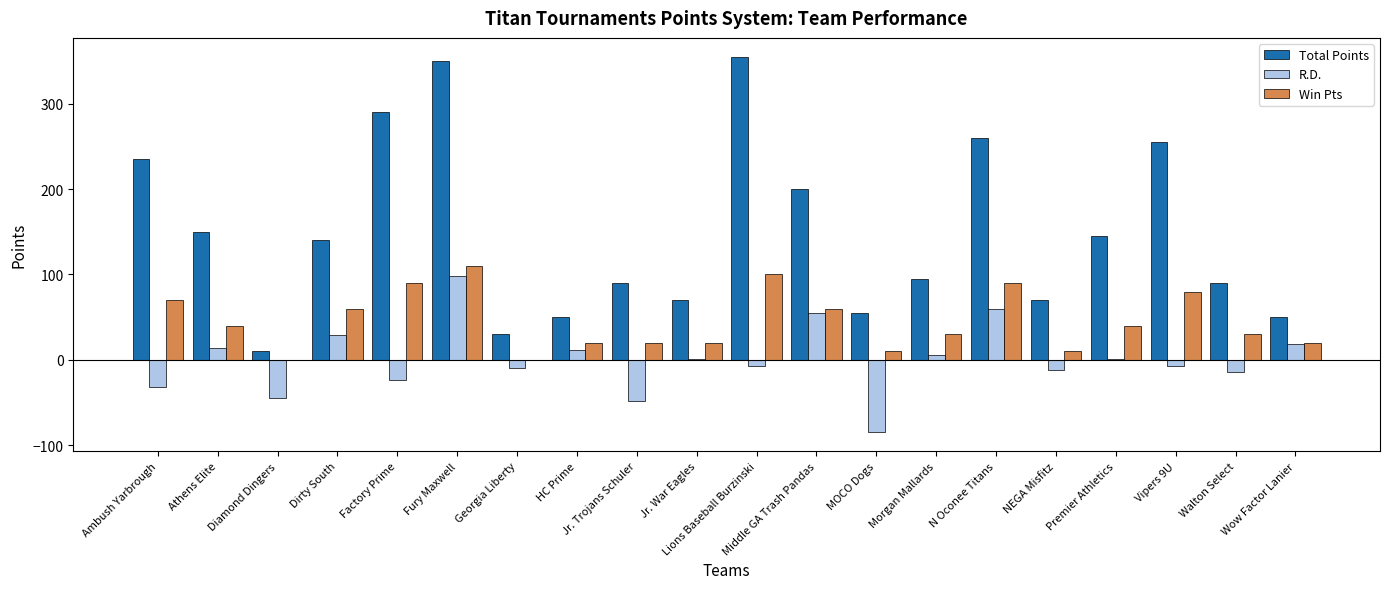

What is the sum of the Win Pts values at Athens Elite and Diamond Dingers?

40